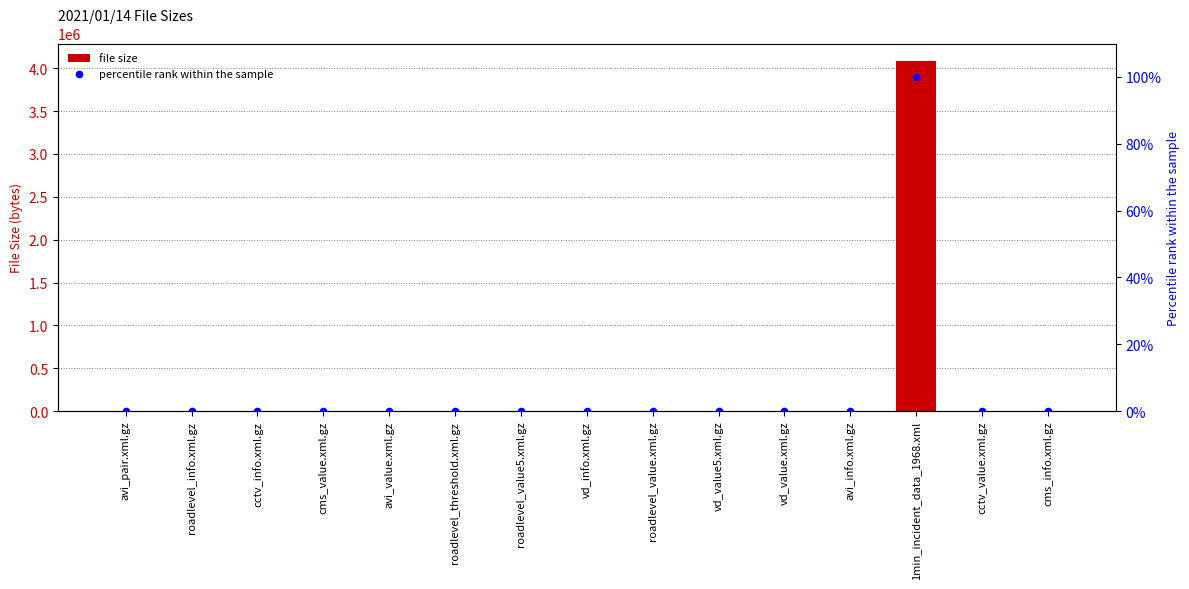

At how many categories does at least one series exceed 2233832?

1